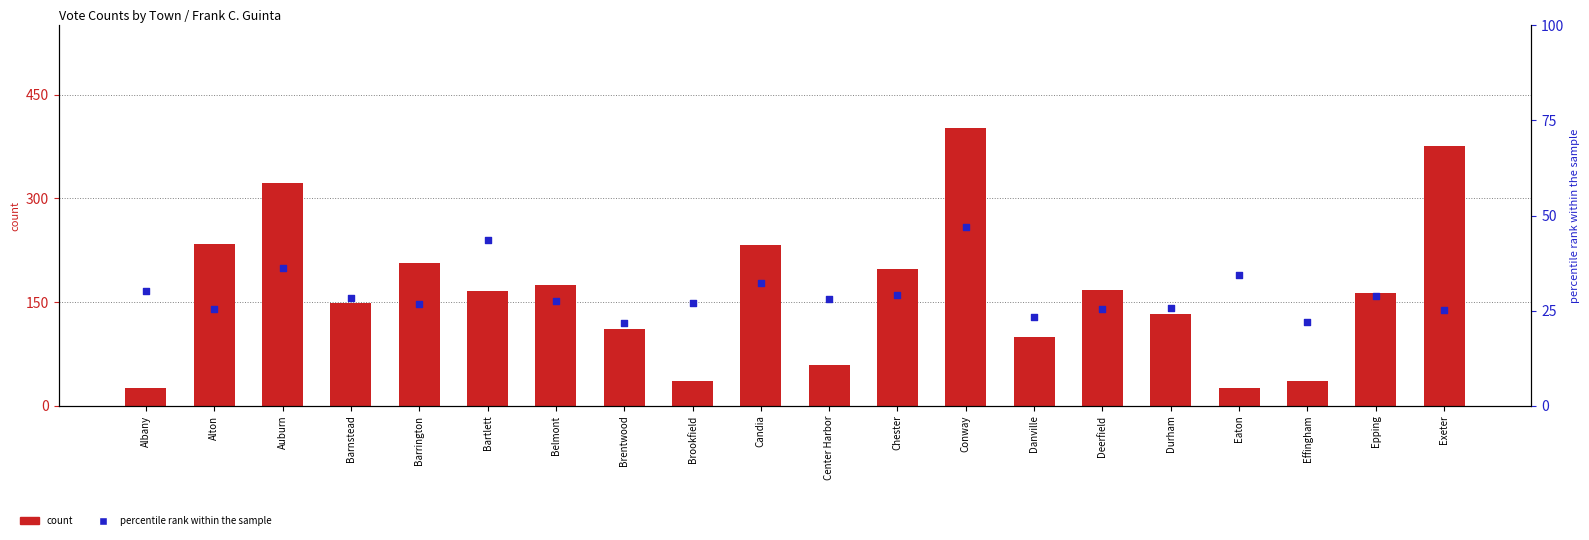

At which category is the sum across all series the highest?

Conway